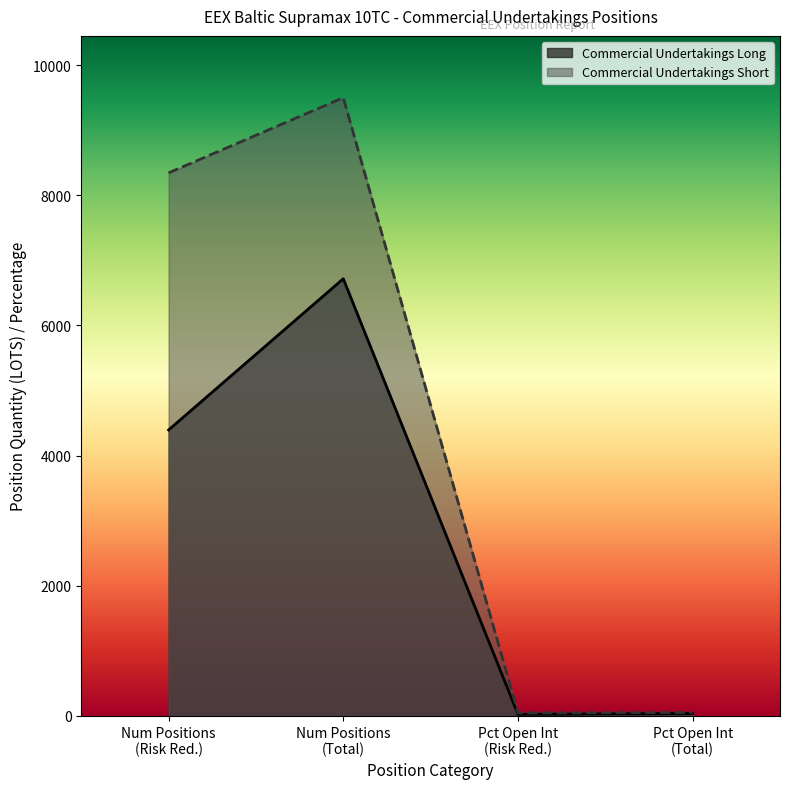

True or false: Commercial Undertakings Long has more than 1 points higher than both neighbors.

False